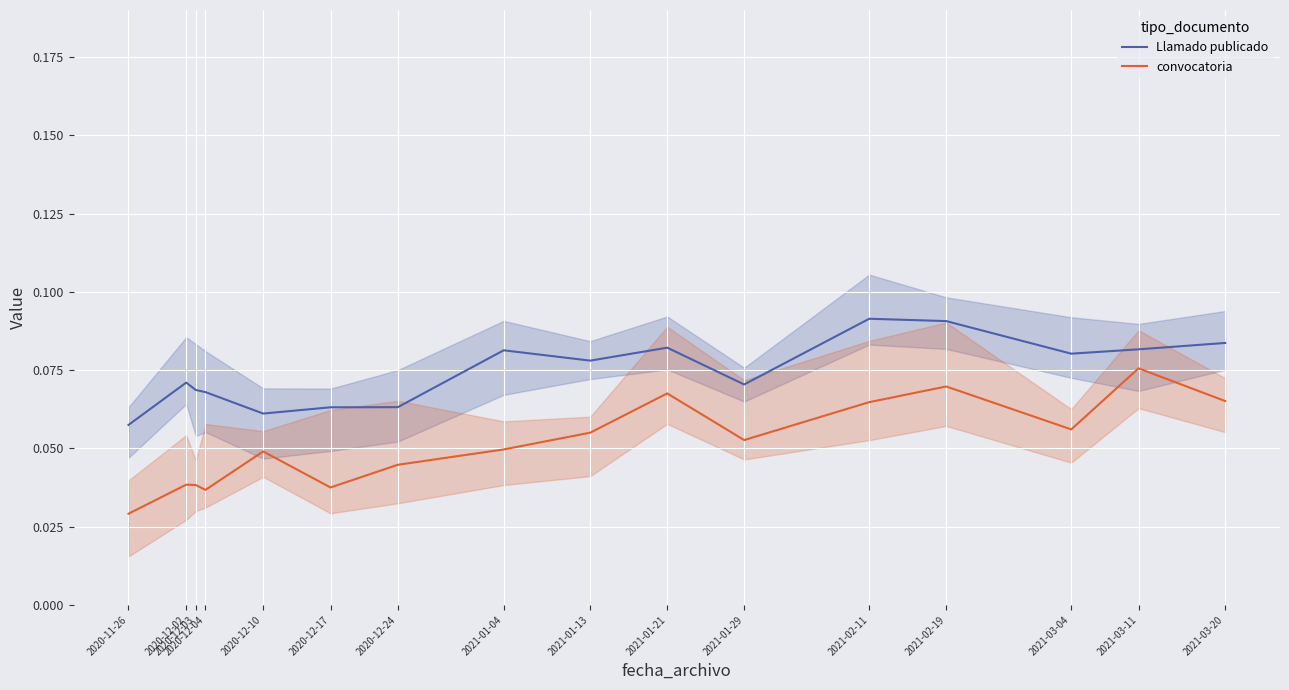

How many convocatoria values are between 0 and 1?

16